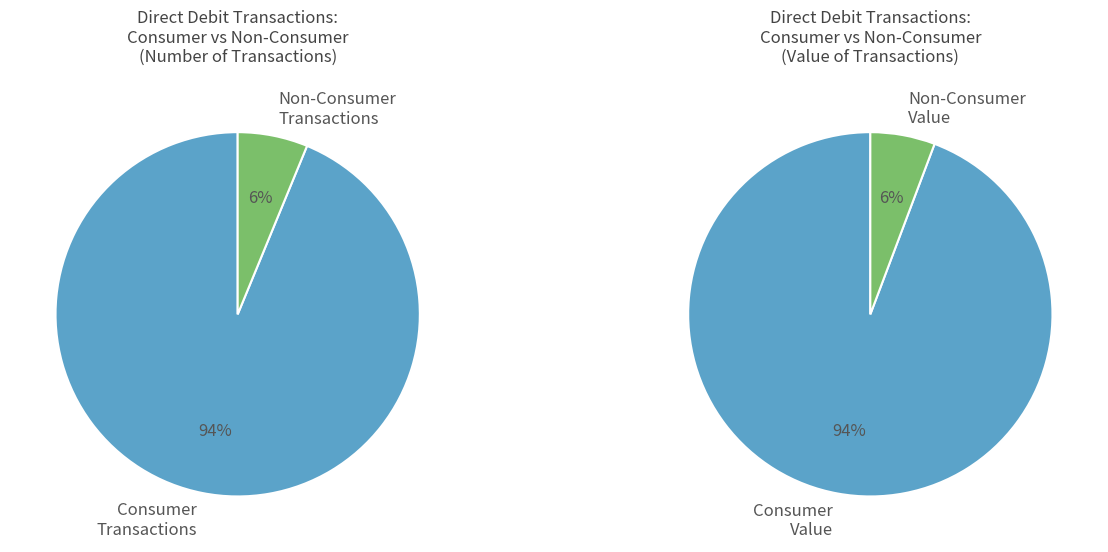

To the nearest percent, what is the average slice percentage?

50%